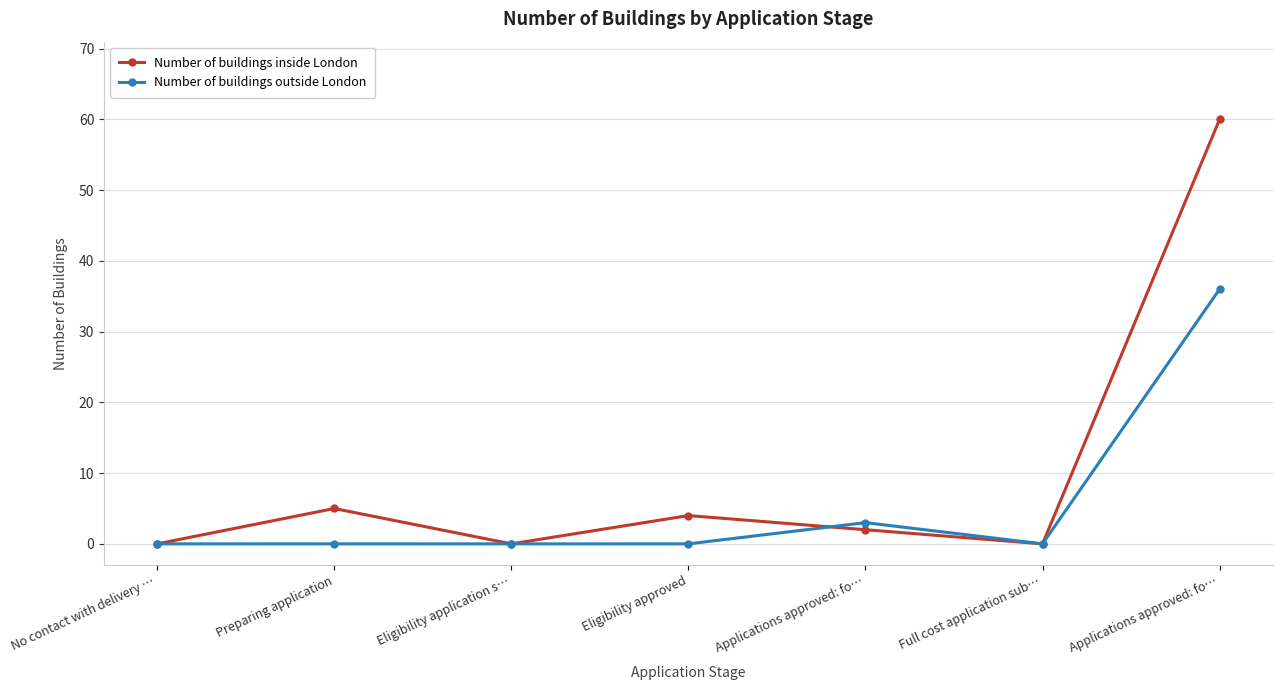

Reading left to right, transcribe all the data shown in this chart.

Number of buildings inside London: 0	5	0	4	2	0	60
Number of buildings outside London: 0	0	0	0	3	0	36